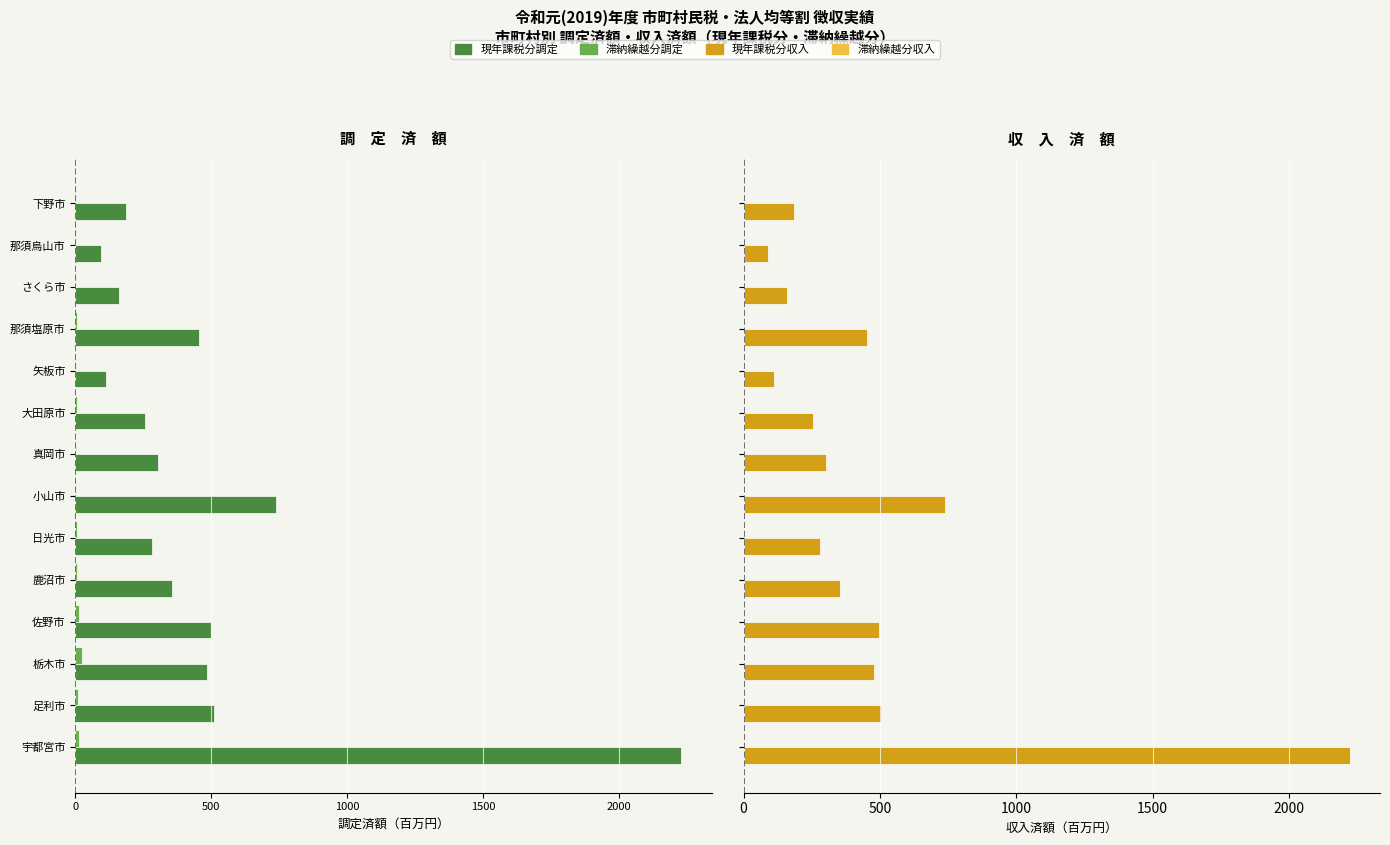

Reading left to right, list all the values displayed in this chart.

現年課税分調定: -2228.9	-508.2	-483.7	-500.1	-354.1	-280.6	-739.0	-304.1	-255.5	-113.6	-455.2	-160.5	-93.0	-186.5
滞納繰越分調定: -15.1	-8.7	-23.2	-14.1	-6.6	-6.8	-4.1	-1.9	-5.0	-3.4	-7.0	-2.4	-1.4	-2.6
現年課税分収入: 2222.4	505.0	476.6	497.7	352.2	278.9	738.4	303.5	254.0	112.5	453.7	160.1	90.6	185.7
滞納繰越分収入: 3.5	2.0	2.9	3.0	1.0	0.7	1.1	0.6	1.1	0.6	1.1	0.3	0.3	0.4